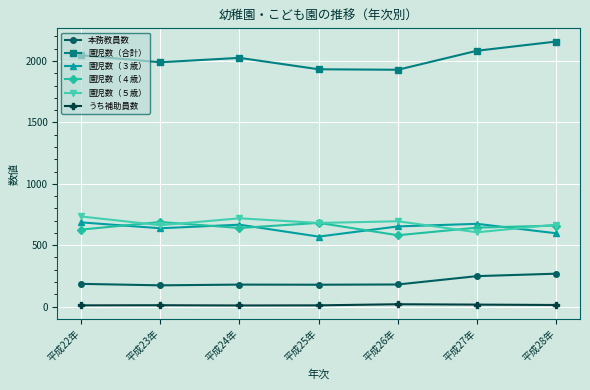

The value of 園児数（４歳） at 平成23年 is 689. True or false?

True